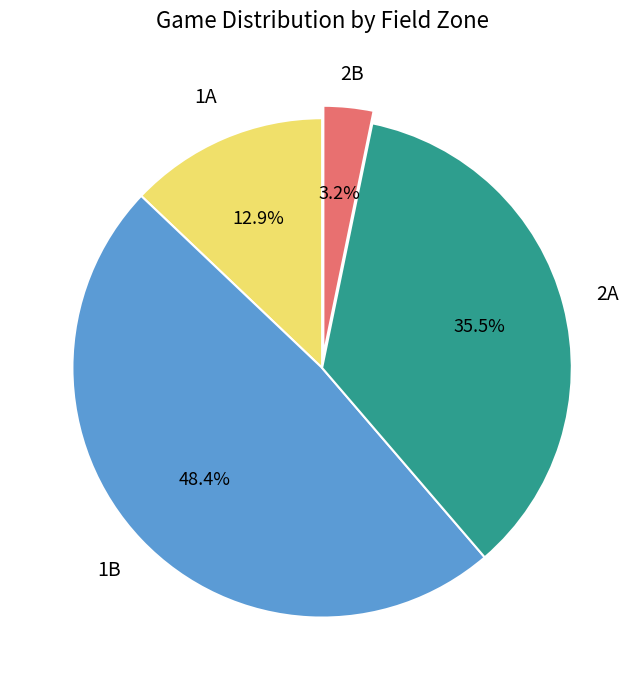

Is there any slice that represents more than half of the pie?

No